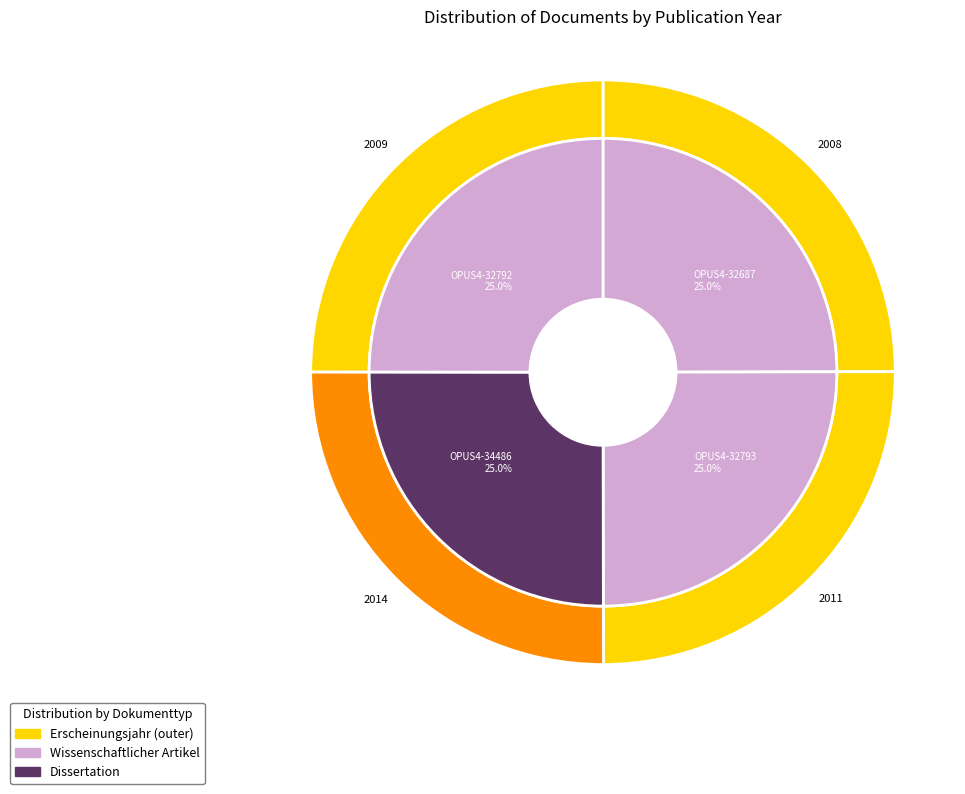

What percentage is the OPUS4-32792 slice, to the nearest percent?

25%